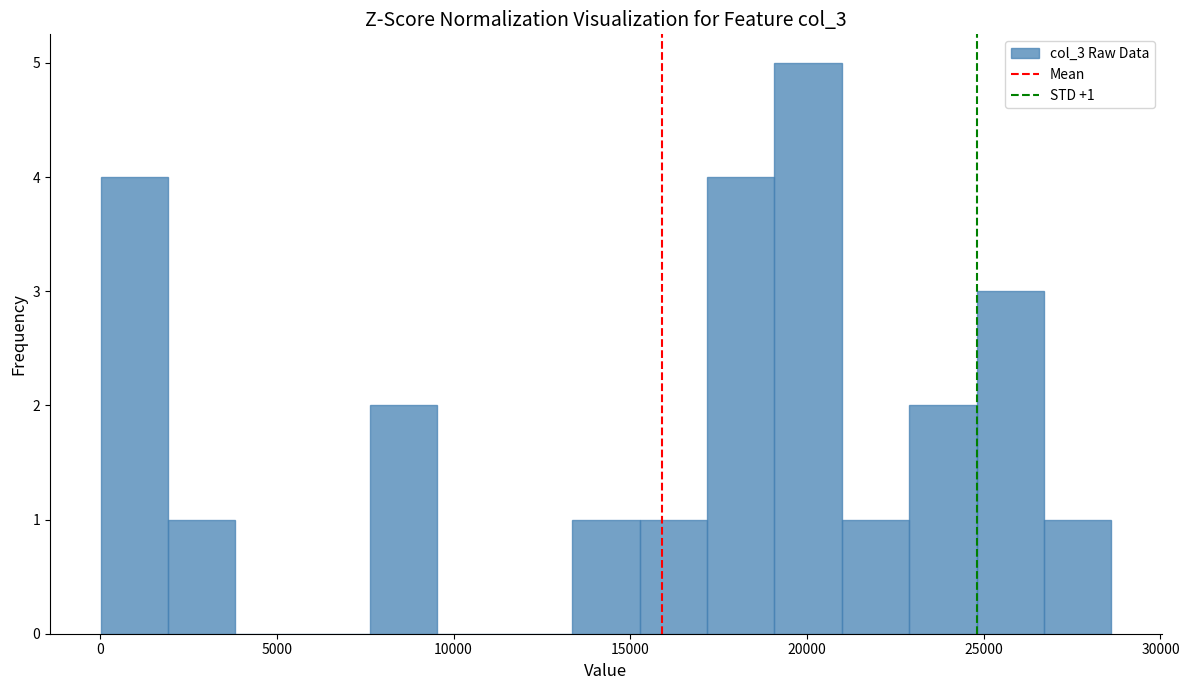

Read against the x-axis, roughly where is the centre of the tallest bar?

20000